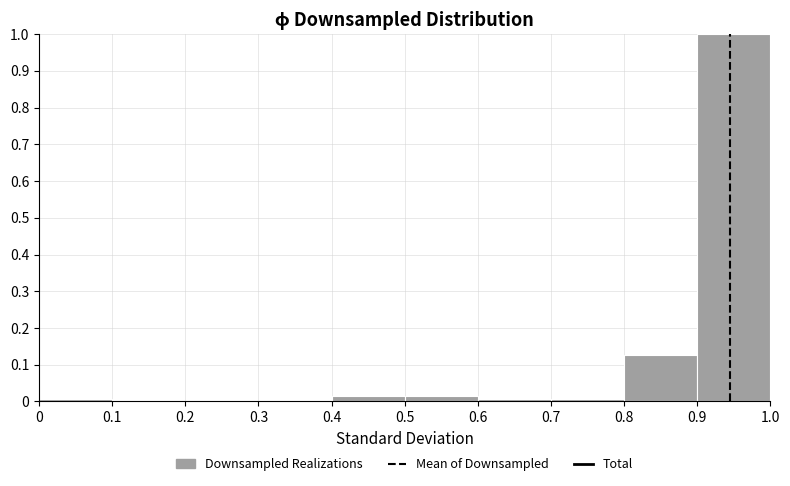

What is the height of the bar covering 0.5 to 0.6 on the x-axis? The values are not printed on the chart, so give them approximately, as read against the axis.

0.02